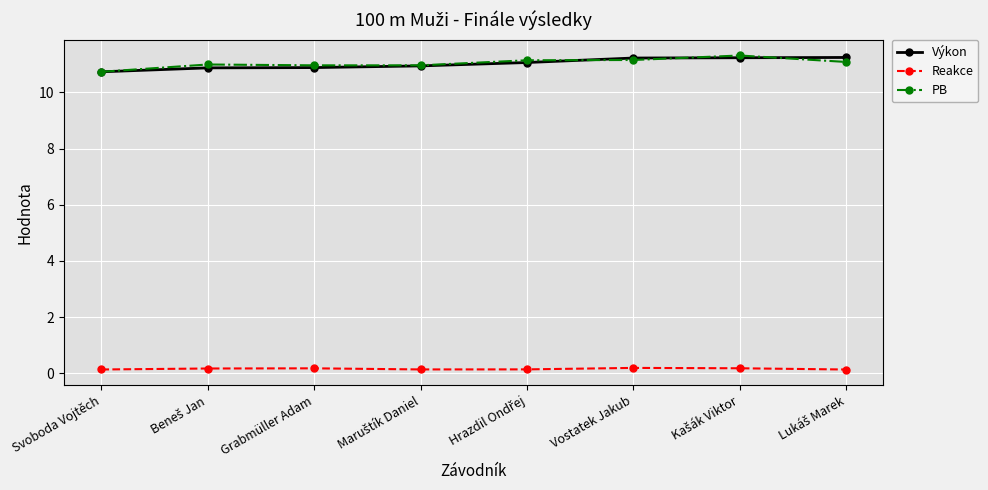

Does the chart have visible grid lines?

Yes